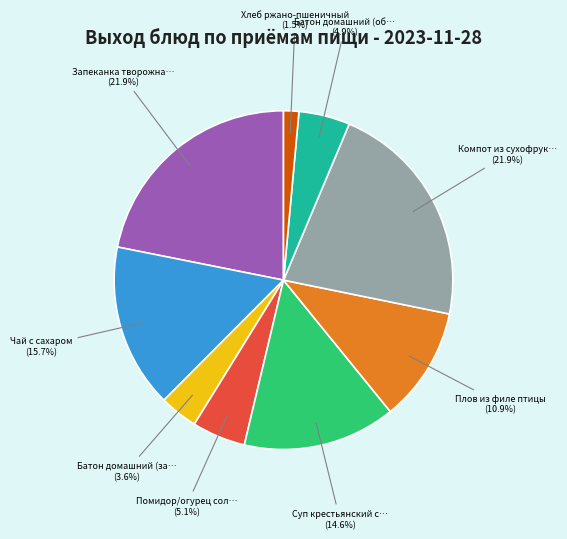

Does any single category account for the majority?

No